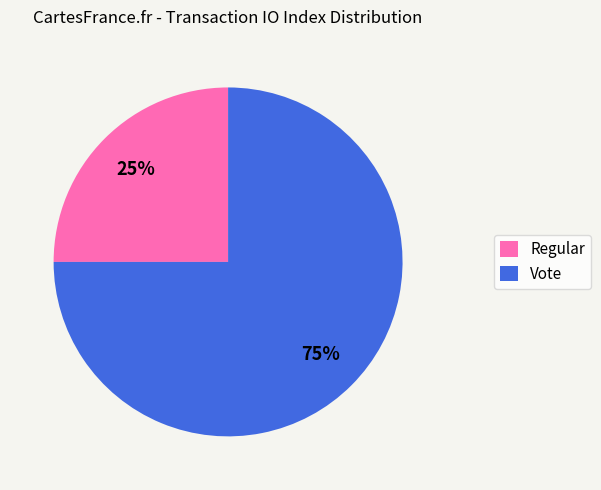

What is the majority slice?

Vote